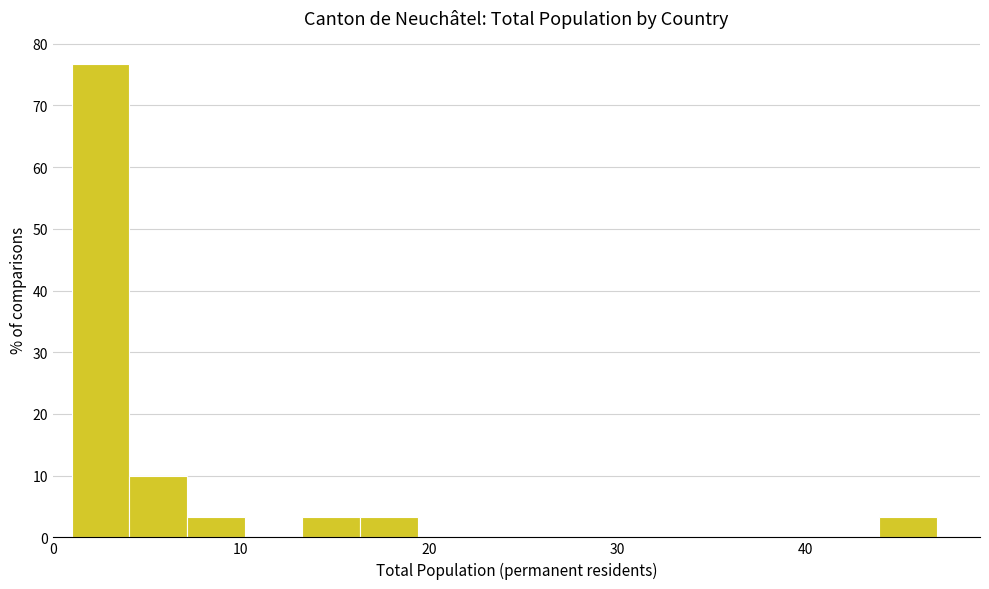

Read against the x-axis, roughly where is the centre of the tallest bar?

3